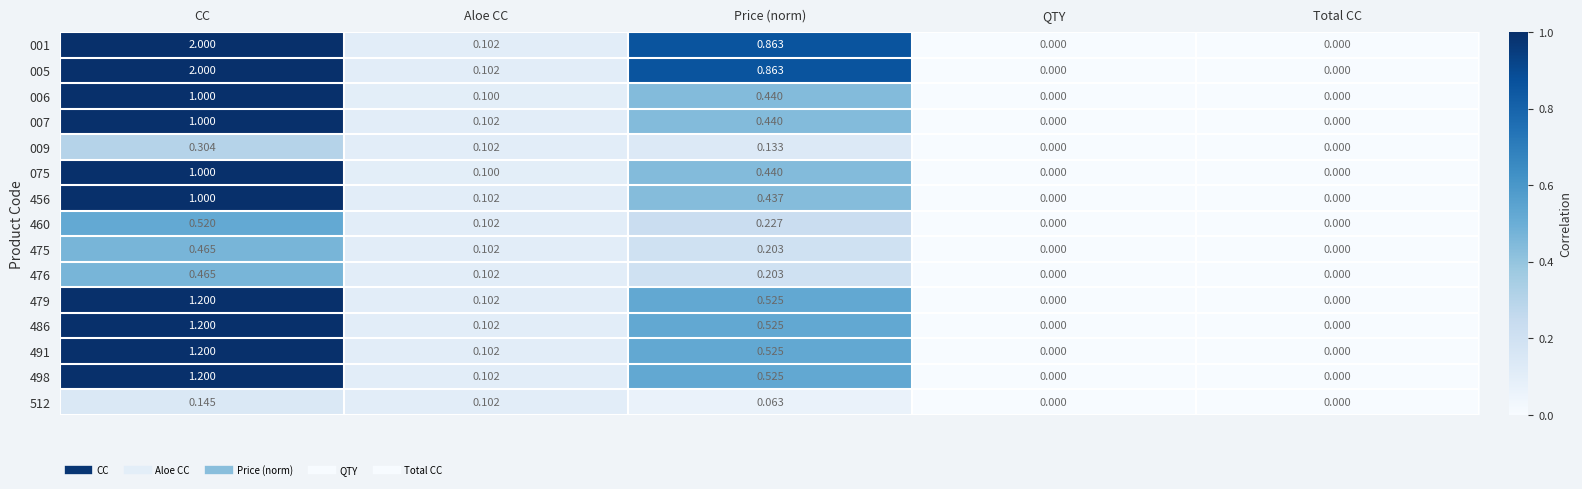

At which category is the sum across all series the highest?

CC